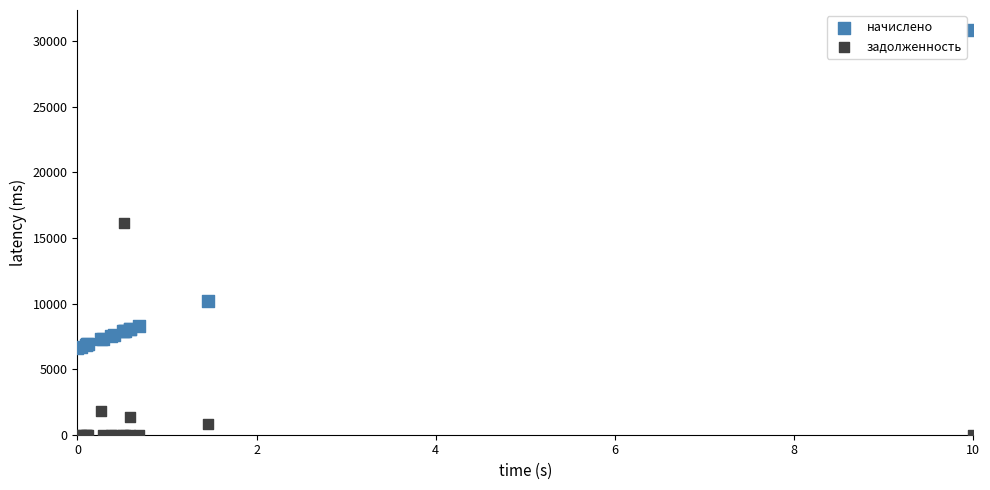

In the начислено series, what Y value is closest to 18733?

10167.8